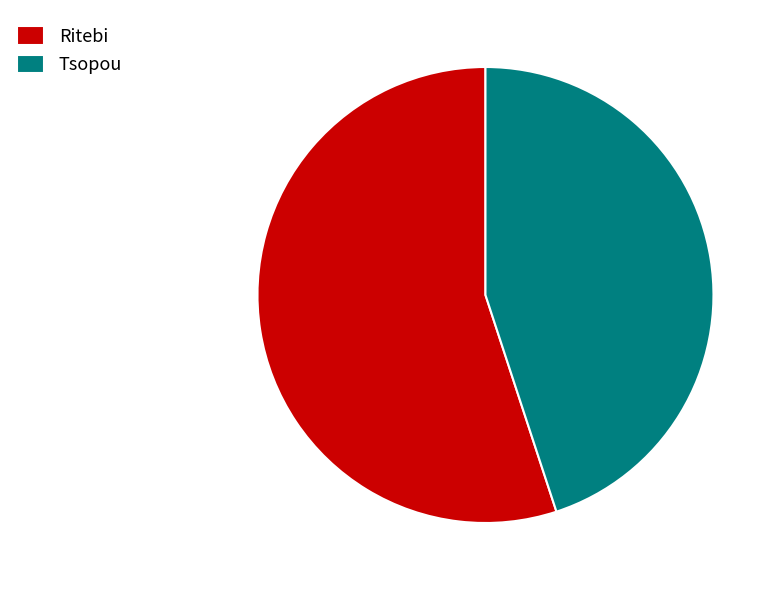

Do Ritebi and Tsopou together represent more than half of the pie?

Yes